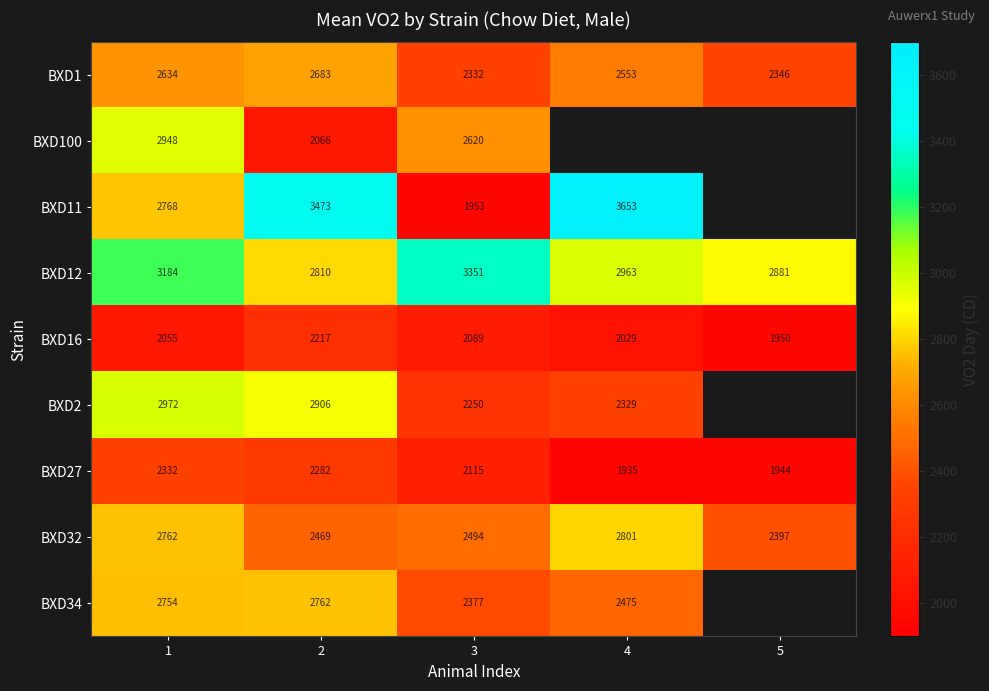

Between 1 and 3, which series saw the biggest shift?

BXD11